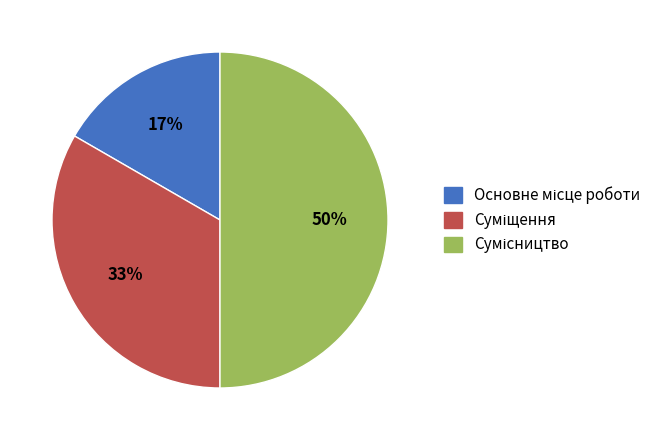

To the nearest percent, what is the difference between the largest and smallest slice percentages?

33%